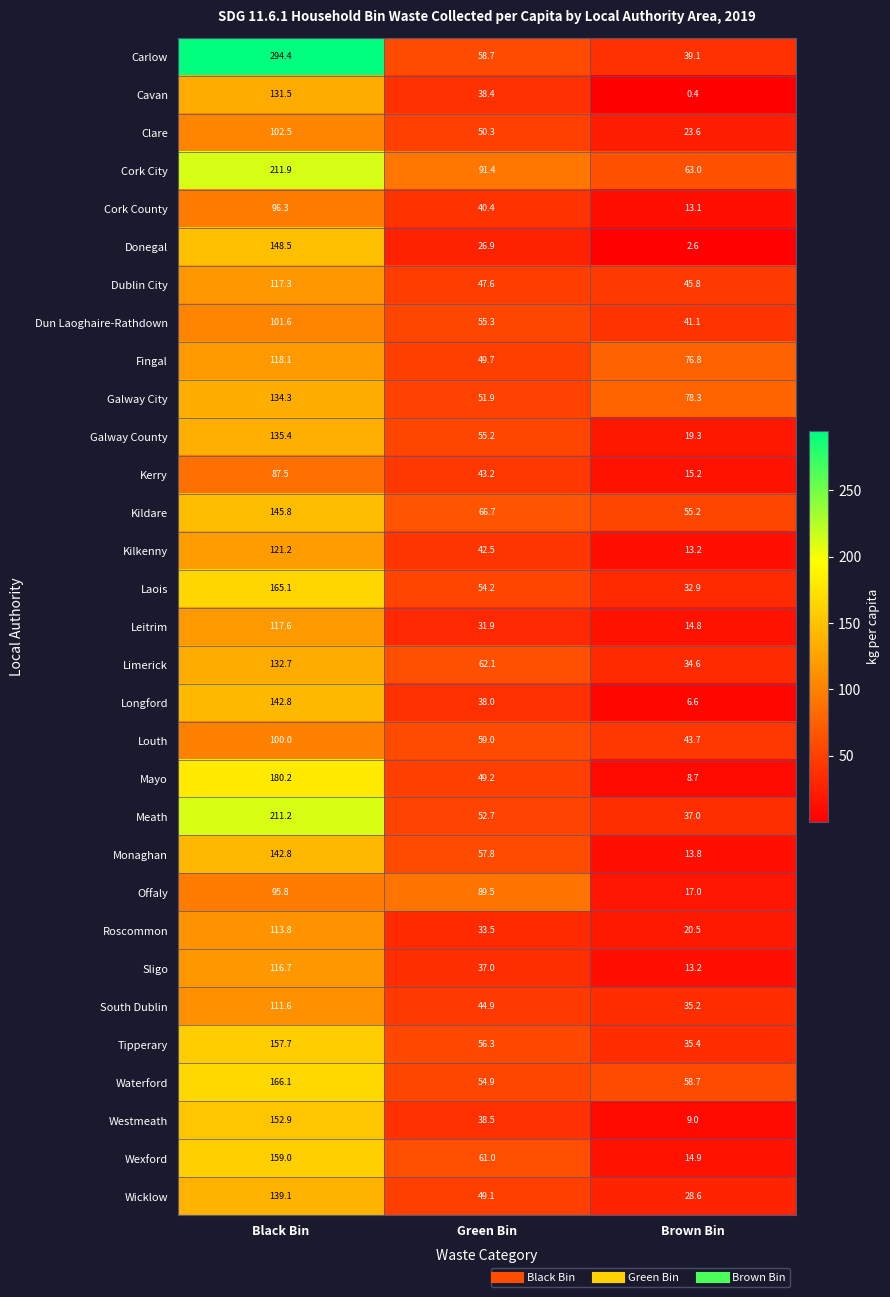

What is the difference between the second highest and minimum values in the Leitrim series?

17.1